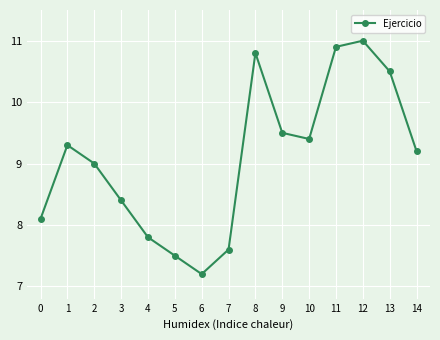

Reading left to right, what are all the values shown in this chart?

8.1	9.3	9.0	8.4	7.8	7.5	7.2	7.6	10.8	9.5	9.4	10.9	11.0	10.5	9.2